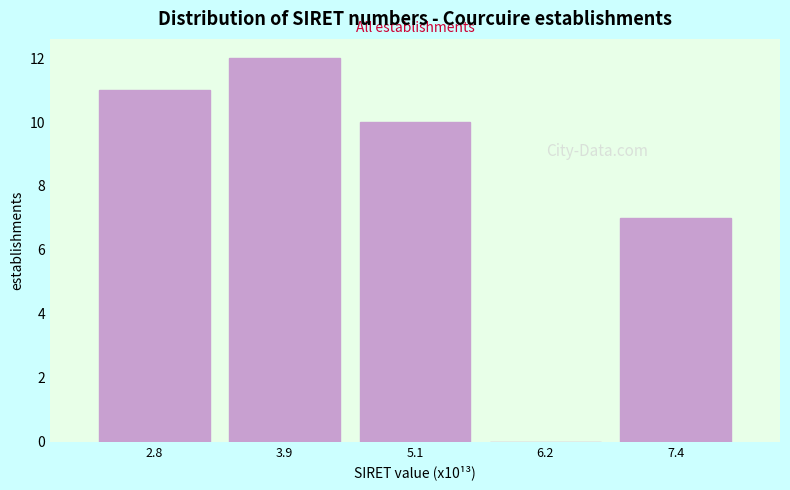

Over which range of the x-axis is the bar tallest?

3.4 to 4.6